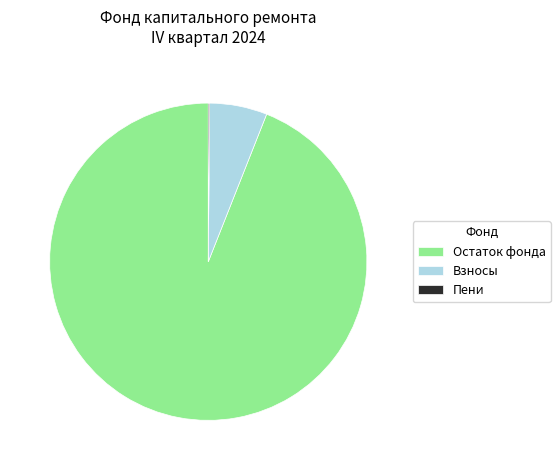

Between Остаток фонда and Взносы, which is larger?

Остаток фонда